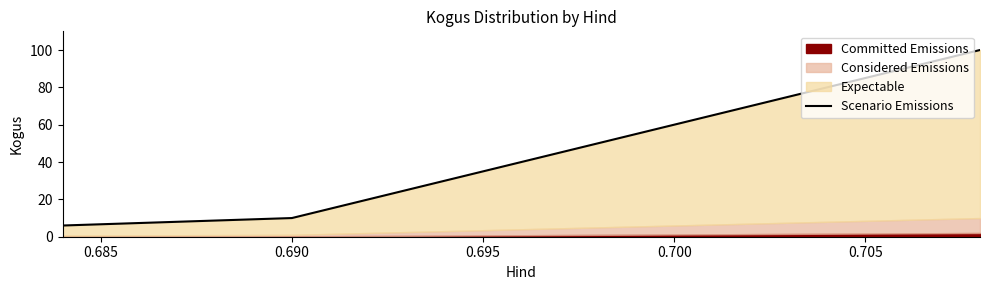

How many lines are shown in the chart?

1